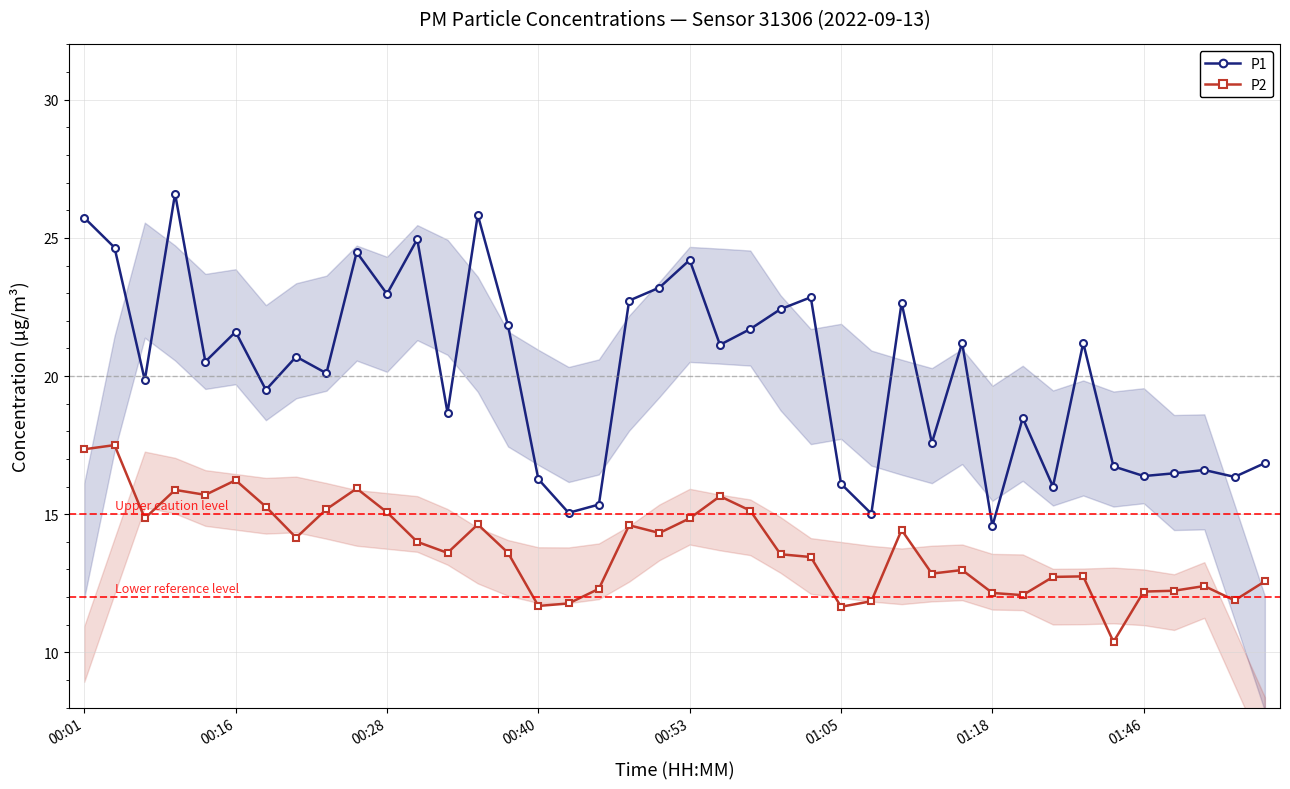

Count the number of categories in the chart.

40